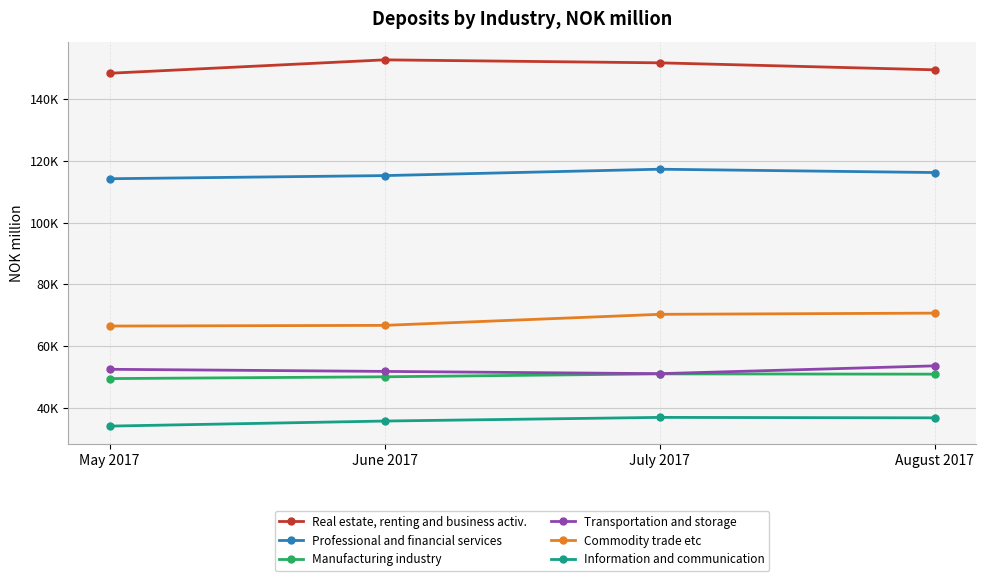

What are all the series names shown in the legend?

Real estate, renting and business activ., Professional and financial services, Manufacturing industry, Transportation and storage, Commodity trade etc, Information and communication